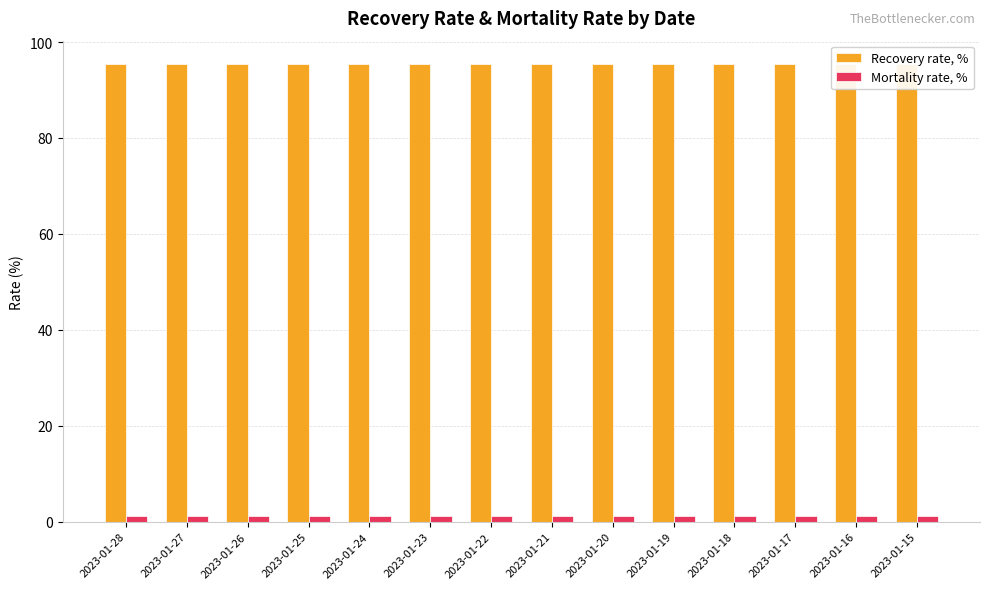

Rank the series by their maximum value, from highest to lowest.

Recovery rate, %, Mortality rate, %